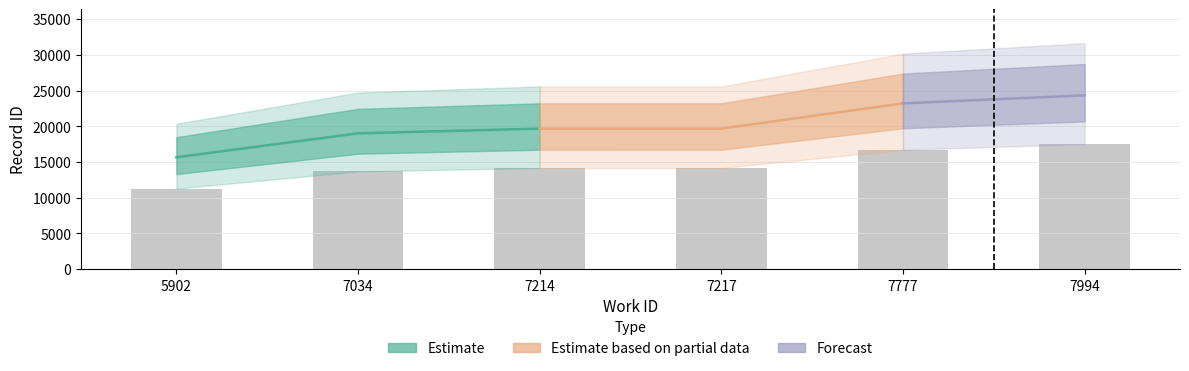

Reading left to right, transcribe all the data shown in this chart.

11281.7	13700.2	14173.2	14175.4	16719.1	17530.6